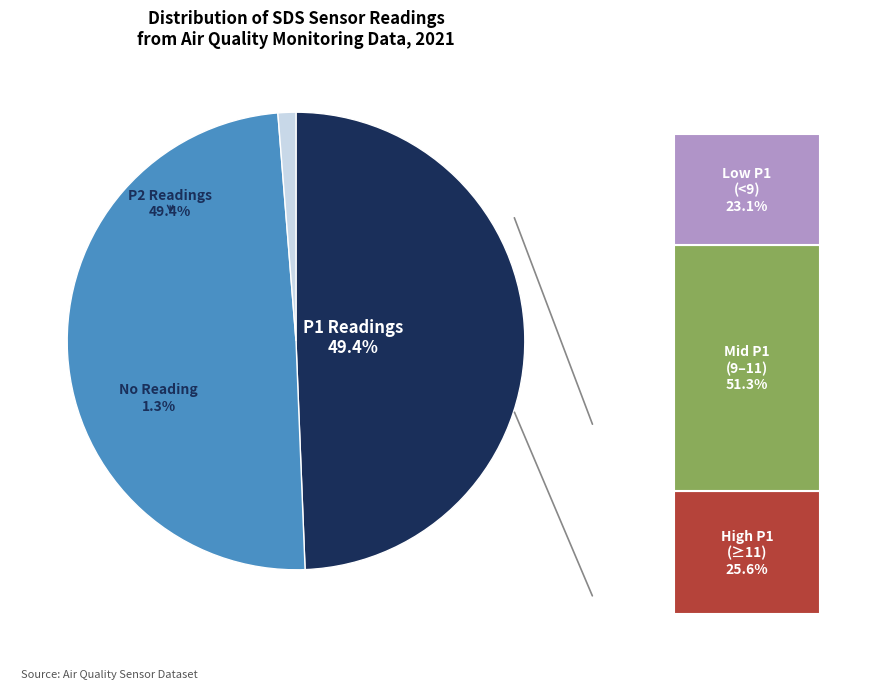

Is there any slice that represents more than half of the pie?

No